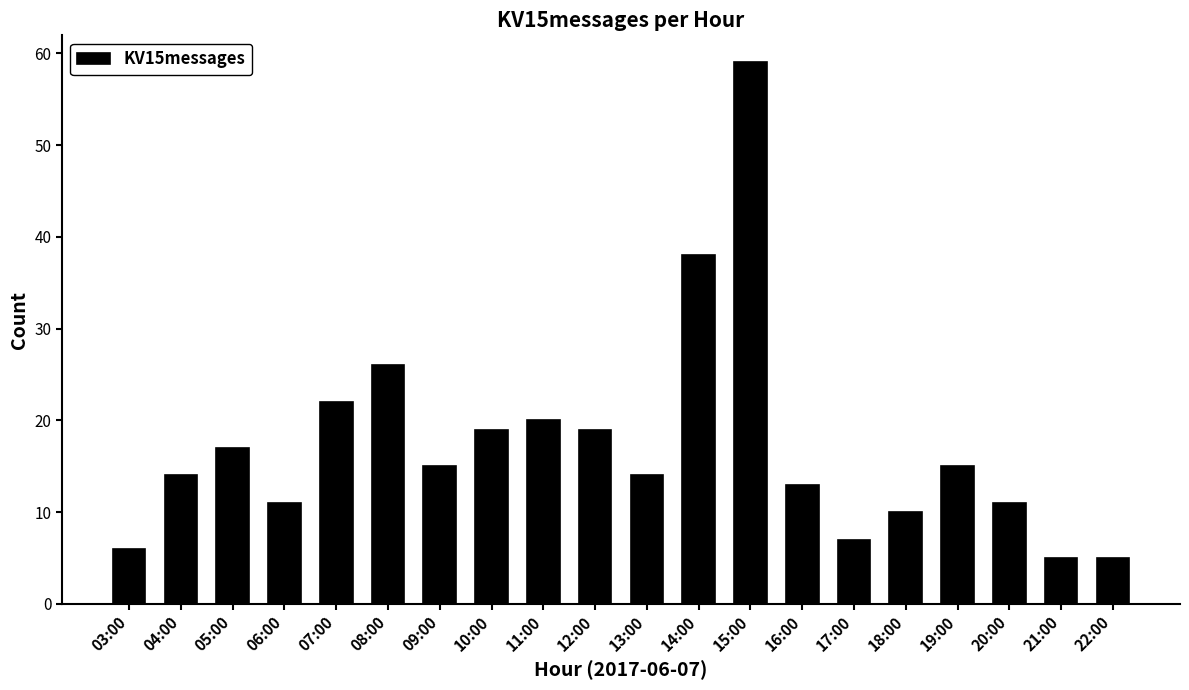

The chart shows a value of 38 at 14:00. True or false?

True